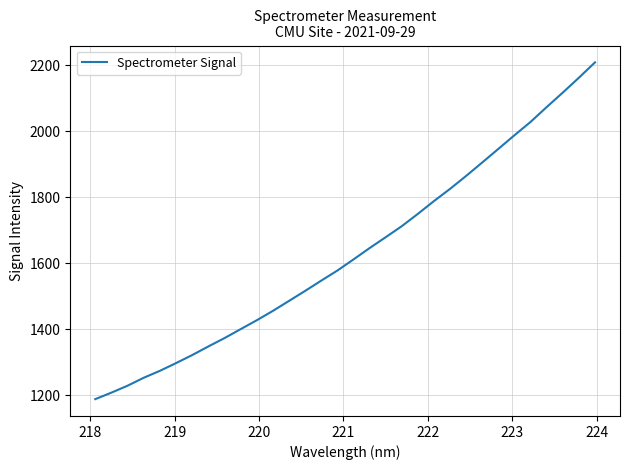

Does the chart display data point markers on the line(s)?

No